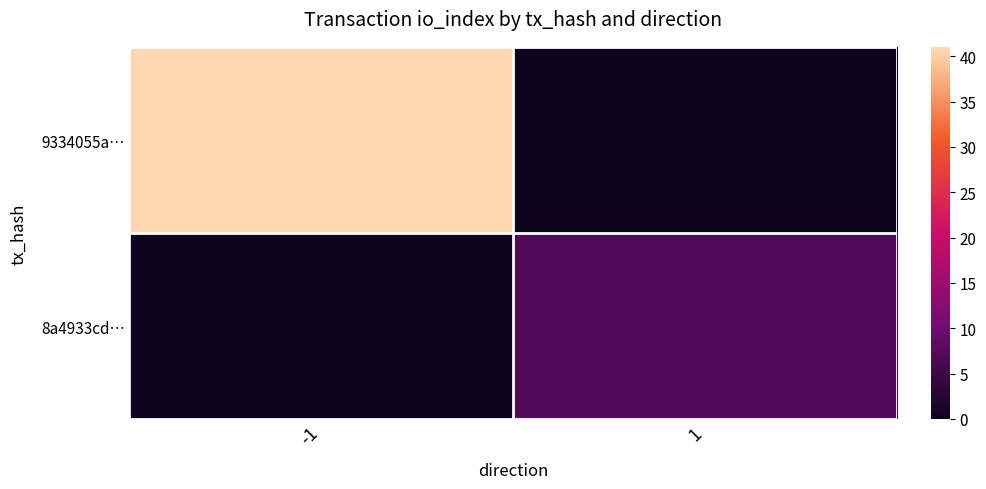

Reading right to left, what are all the values shown in this chart?

9334055a…: 1=0	-1=41
8a4933cd…: 1=7	-1=0